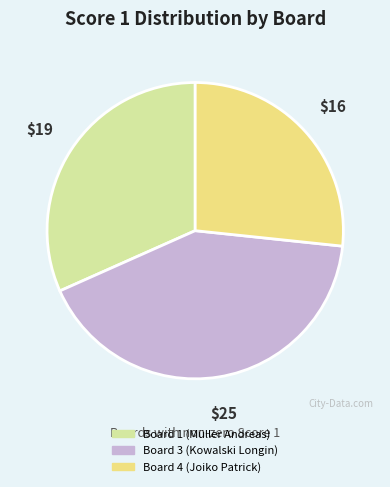

Is it true that Board 4 (Joiko Patrick) is 34% of the pie?

False